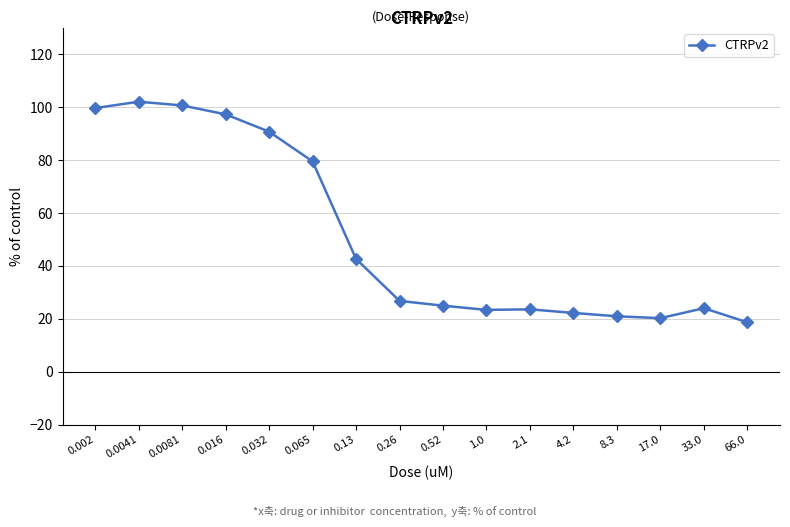

At which label does the data first exceed 26?

0.002